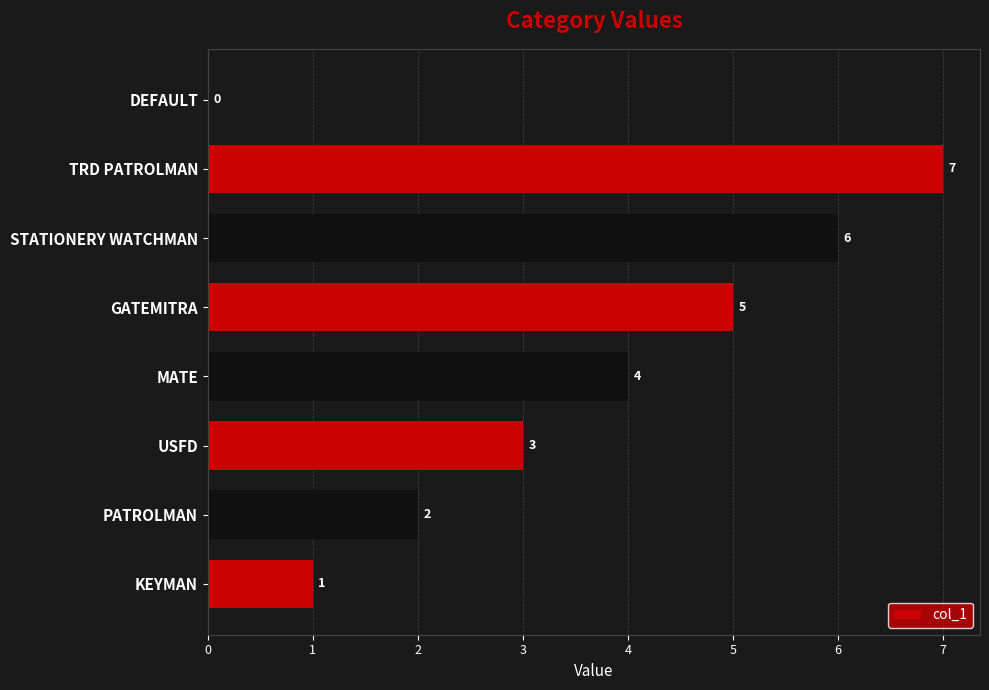

At which label is the value closest to 3?

USFD